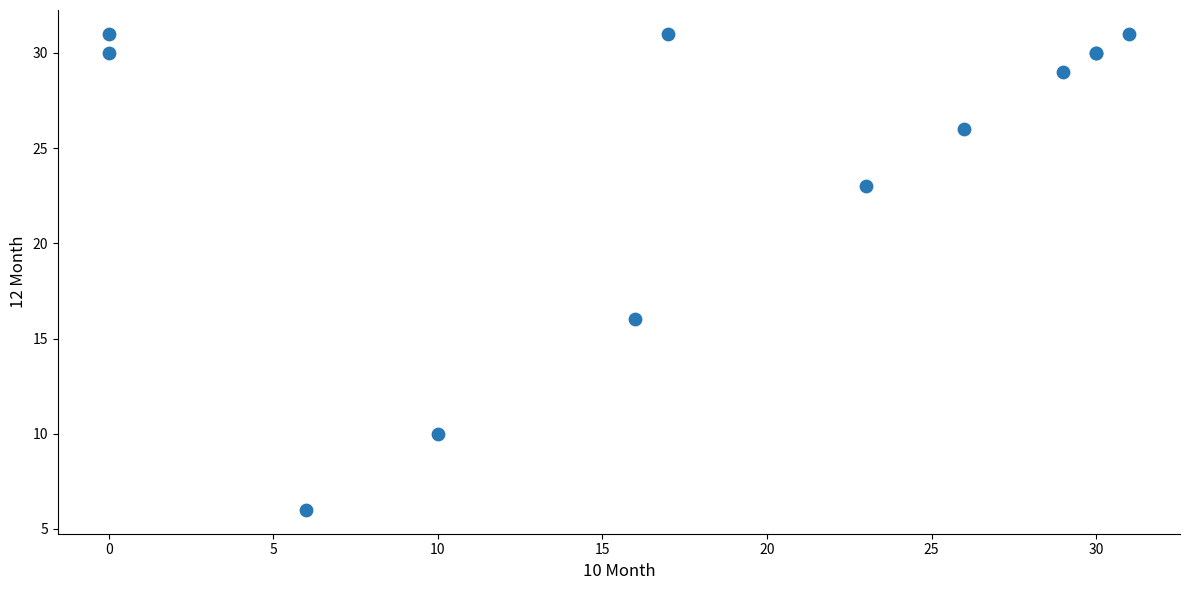

What Y value in the scatter plot is closest to 18?

16